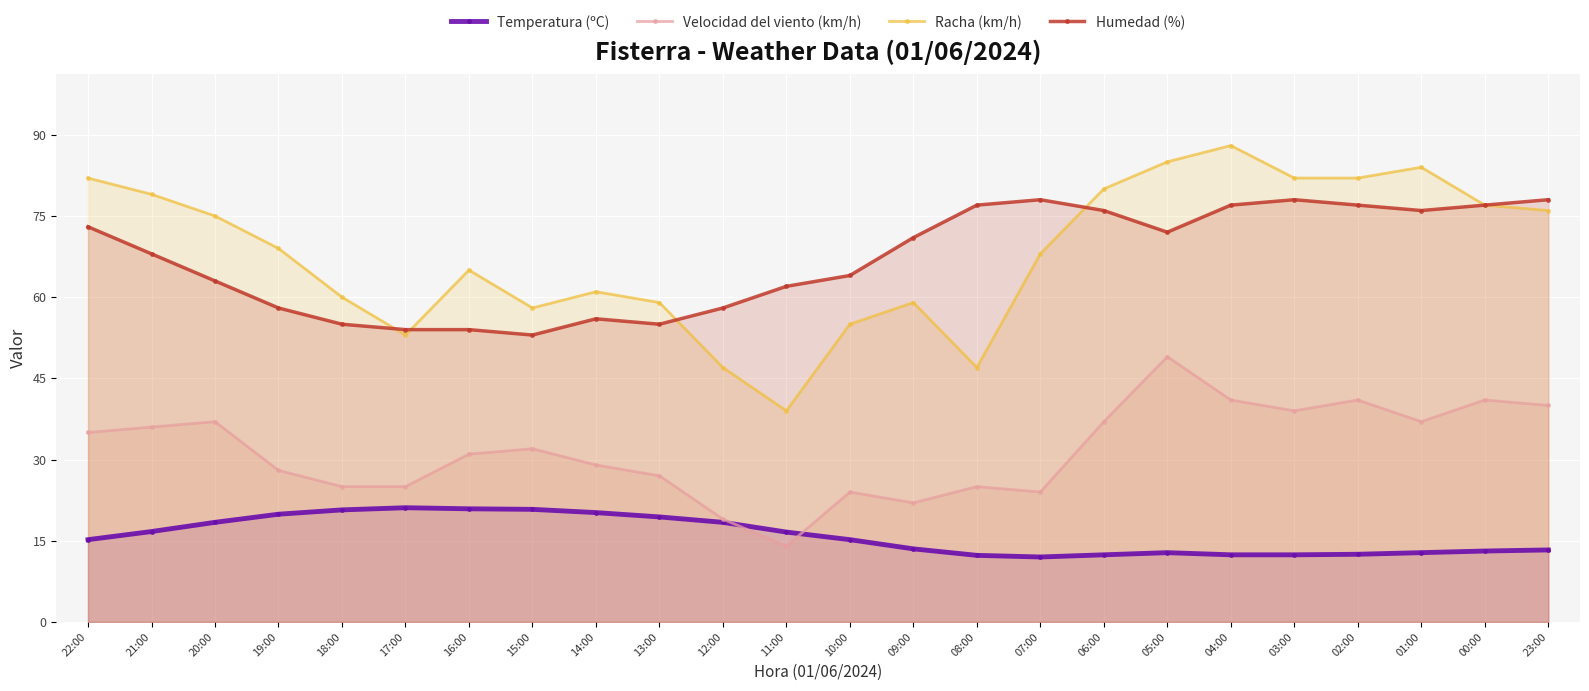

Where does the Velocidad del viento (km/h) series first go above 32?

22:00